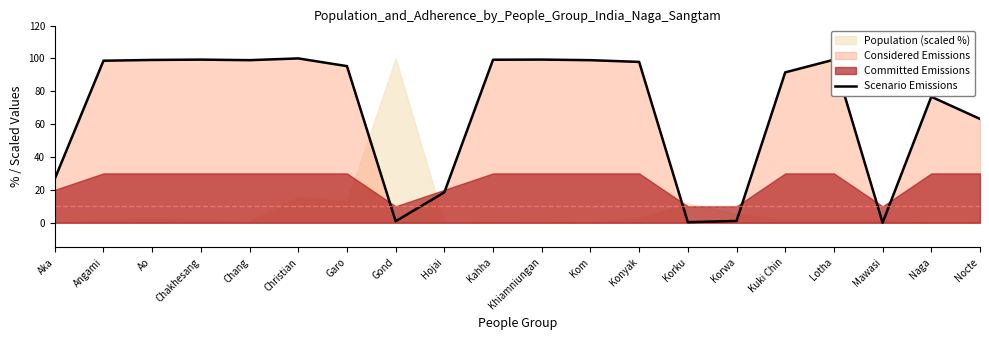

Is it true that the value at Mawasi is 0.0?

True